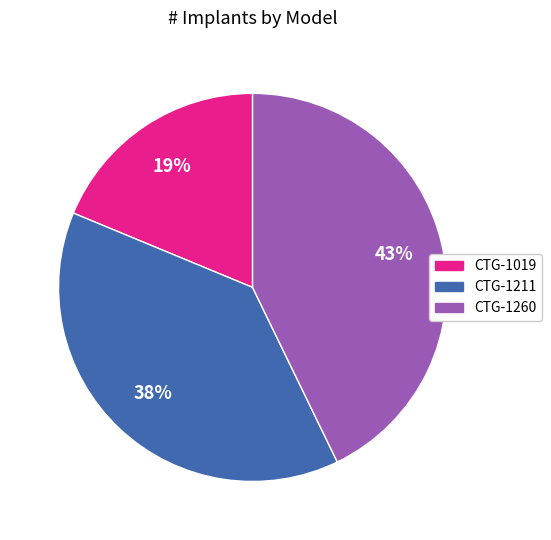

How many slices are in this pie chart?

3